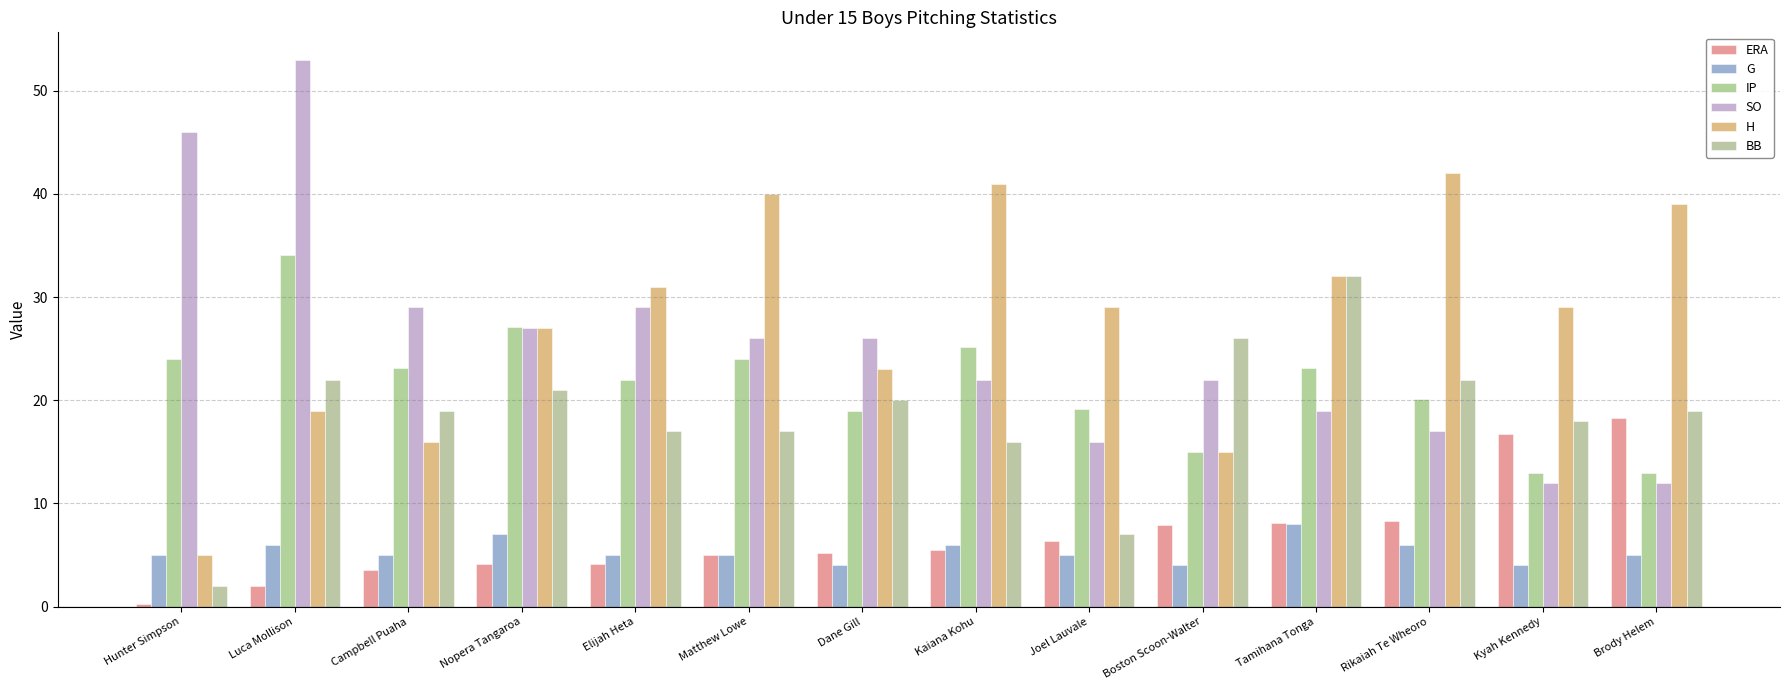

True or false: BB has a value of 7.0 at Joel Lauvale.

True